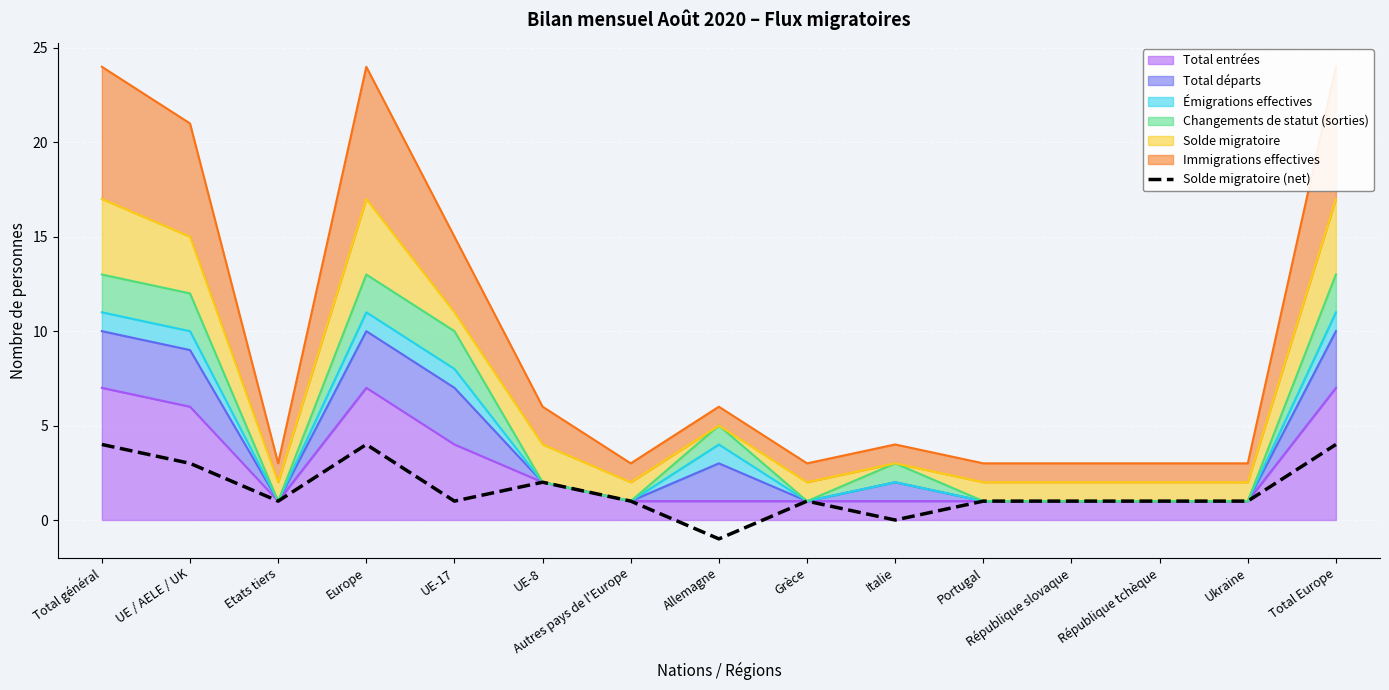

True or false: there are more than 0 points higher than both neighbors.

True